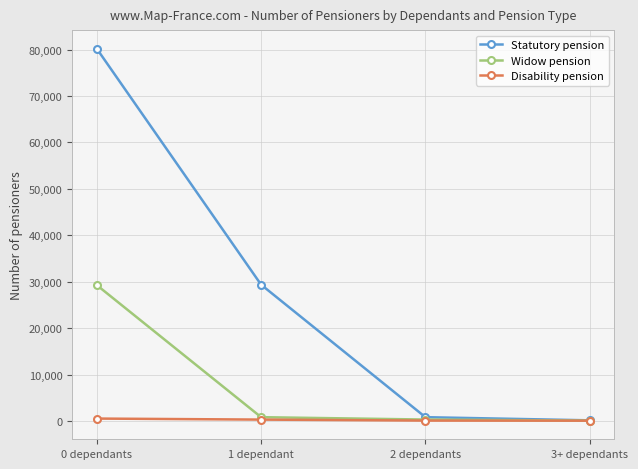

What is the minimum value for Disability pension?

57